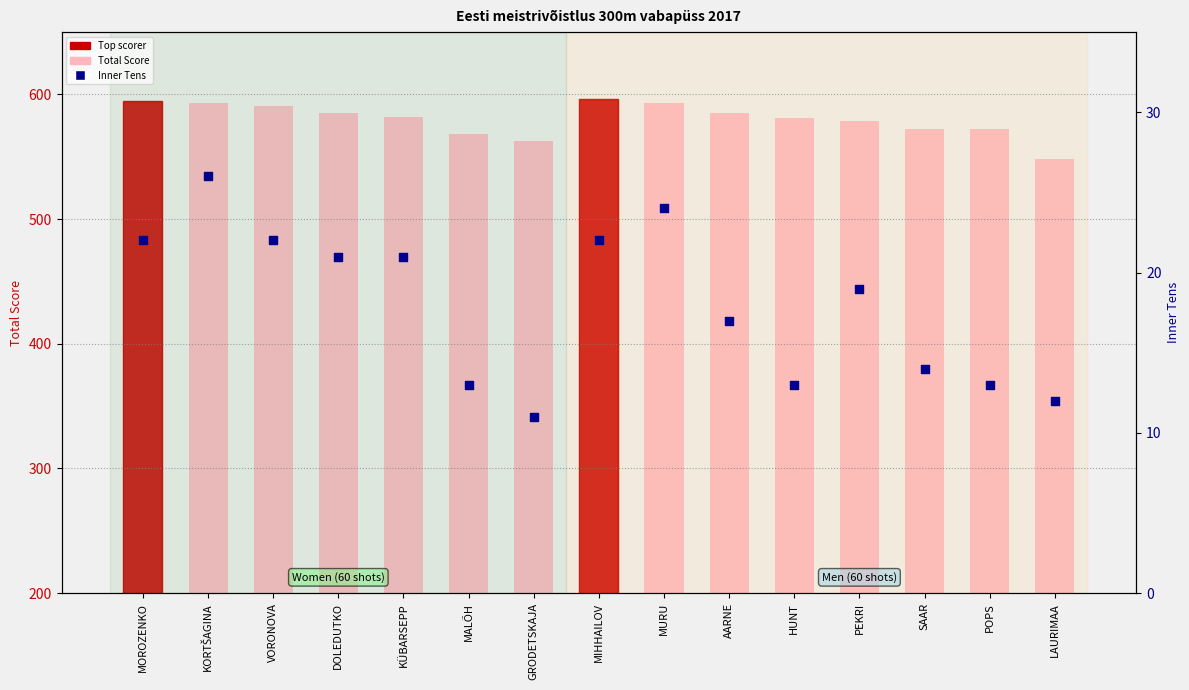

Which series has the largest total across all categories?

Total Score